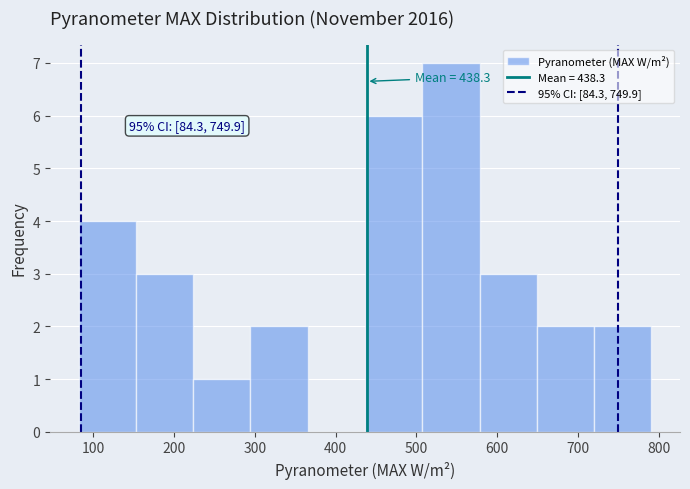

Over which range of the x-axis is the bar tallest?

510 to 580